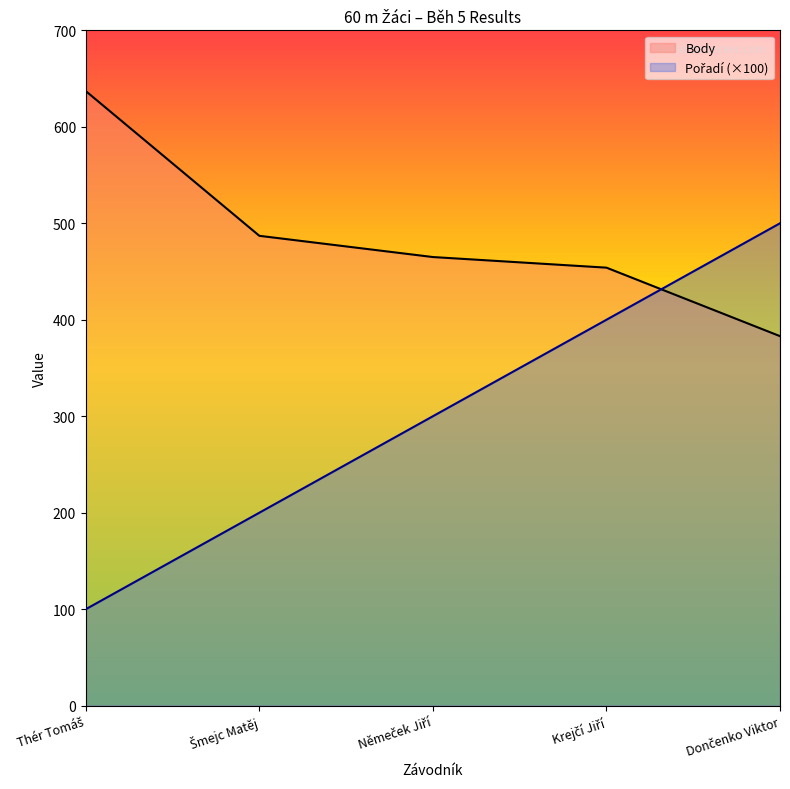

Which series has the widest spread of values?

Pořadí